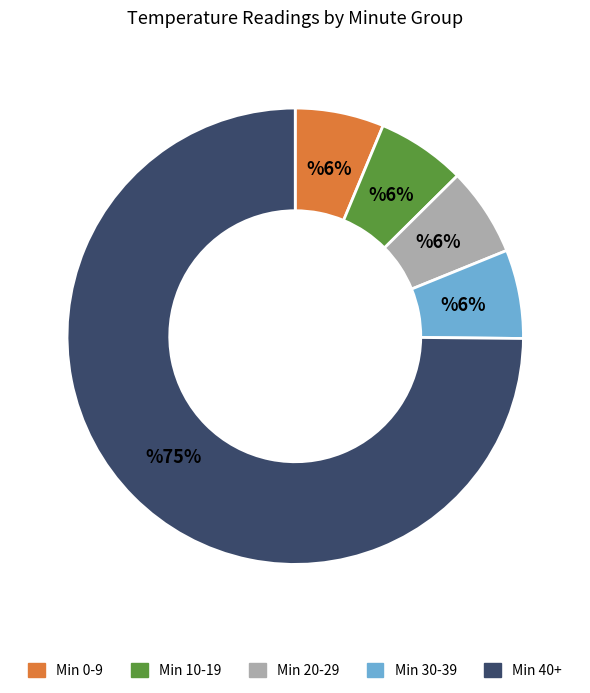

Does any single category account for the majority?

Yes